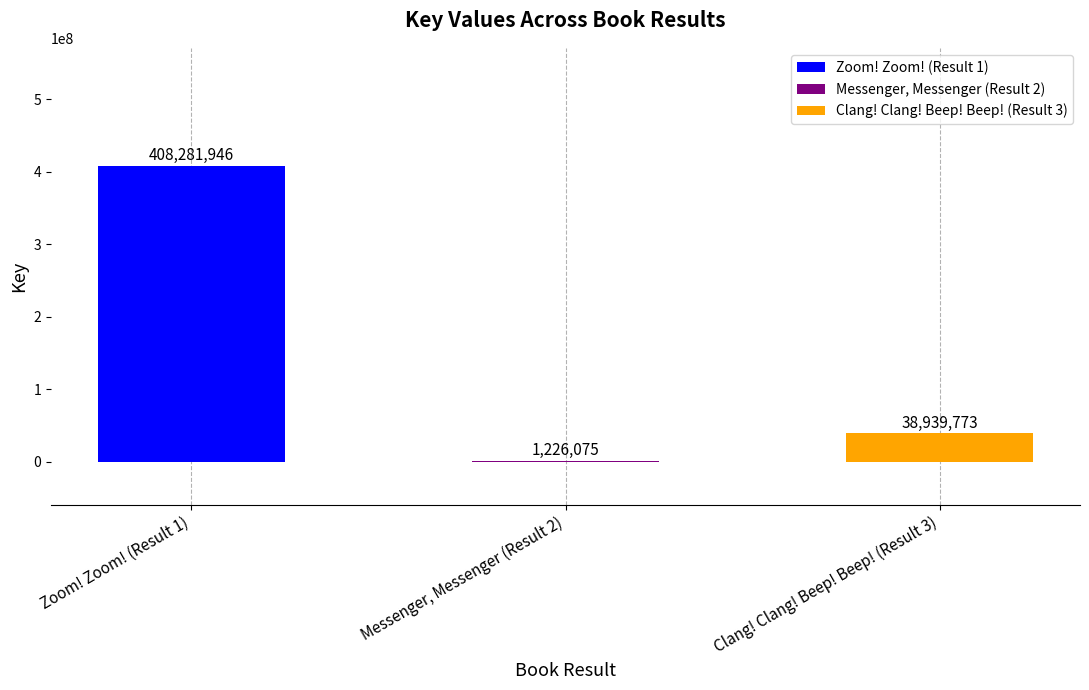

What is the smallest value displayed?

1226075